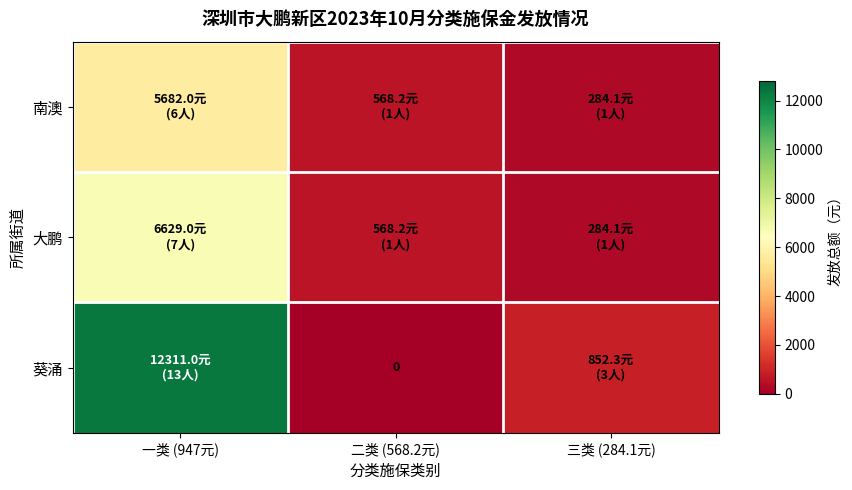

What is the maximum value shown in the chart?

12311.0